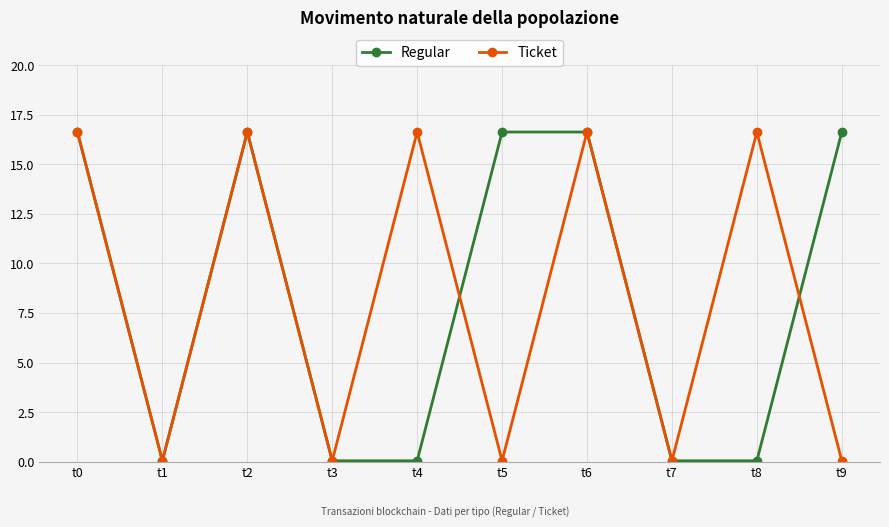

The value of Regular at t9 is 16.6. True or false?

True